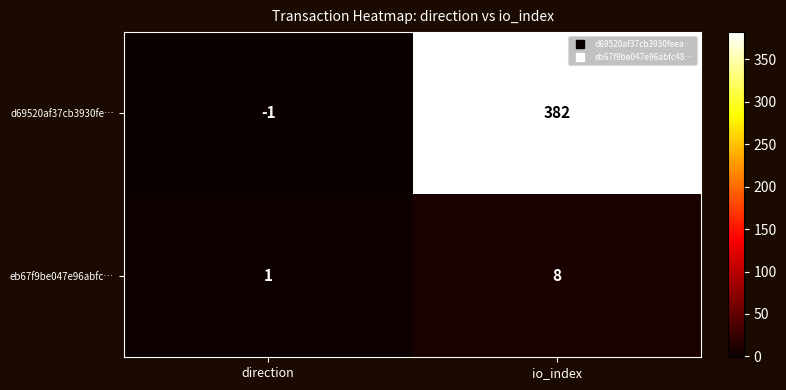

What is the sum of all eb67f9be047e96abfc… values?

9